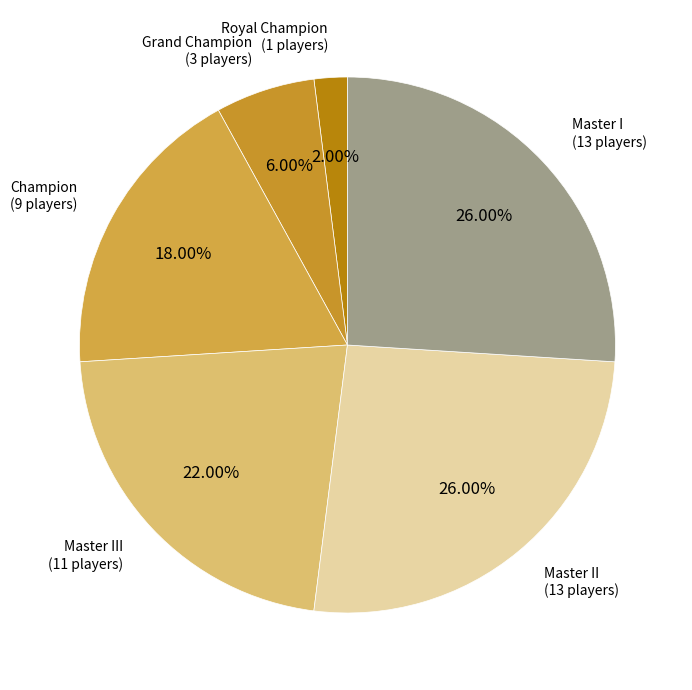

Which category has the biggest portion of the pie?

Master II